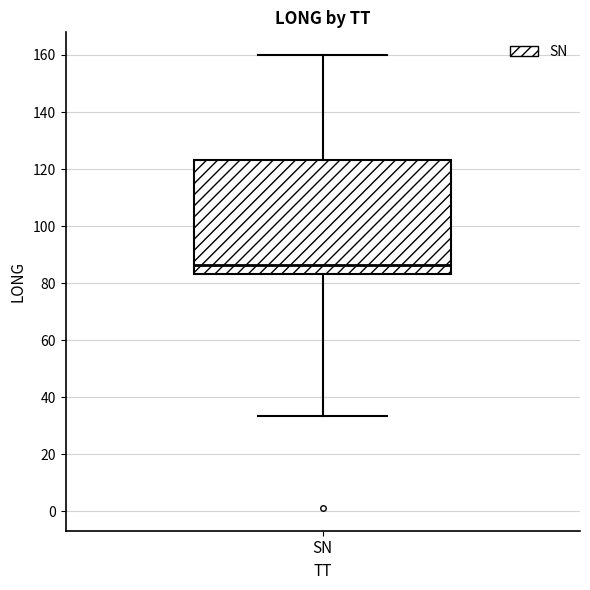

Where does the median line of the box for SN sit on the y-axis? The values are not printed on the chart, so give them approximately, as read against the axis.

86